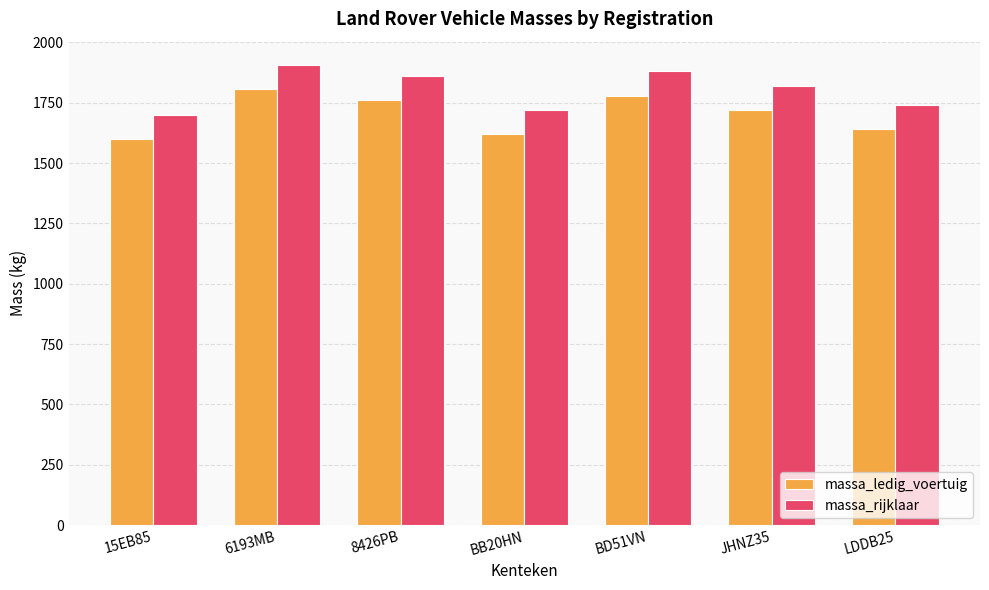

What is the sum of all massa_rijklaar values?

12627